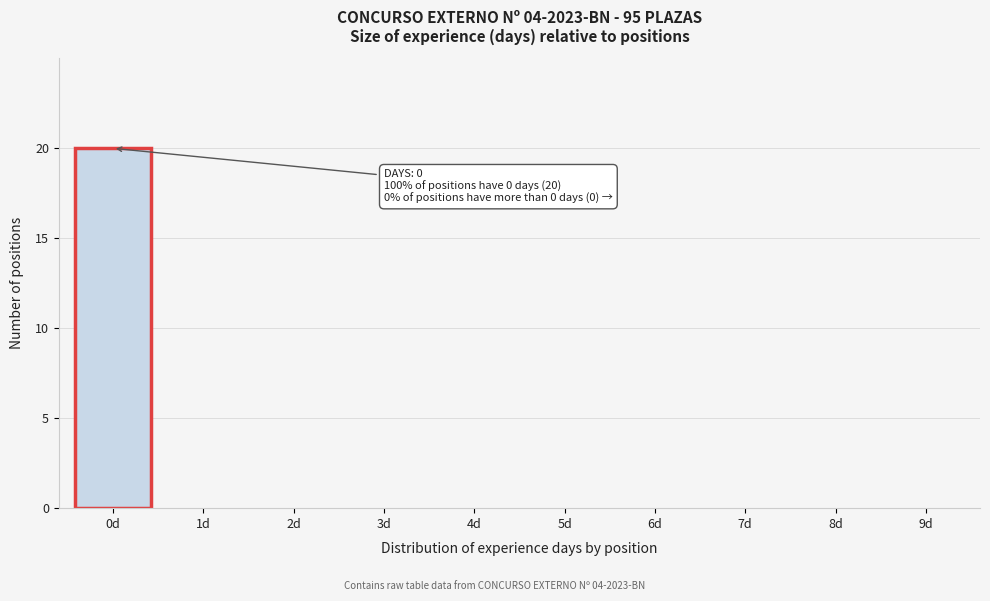

Reading left to right, what are all the values shown in this chart?

0d=20	1d=0	2d=0	3d=0	4d=0	5d=0	6d=0	7d=0	8d=0	9d=0